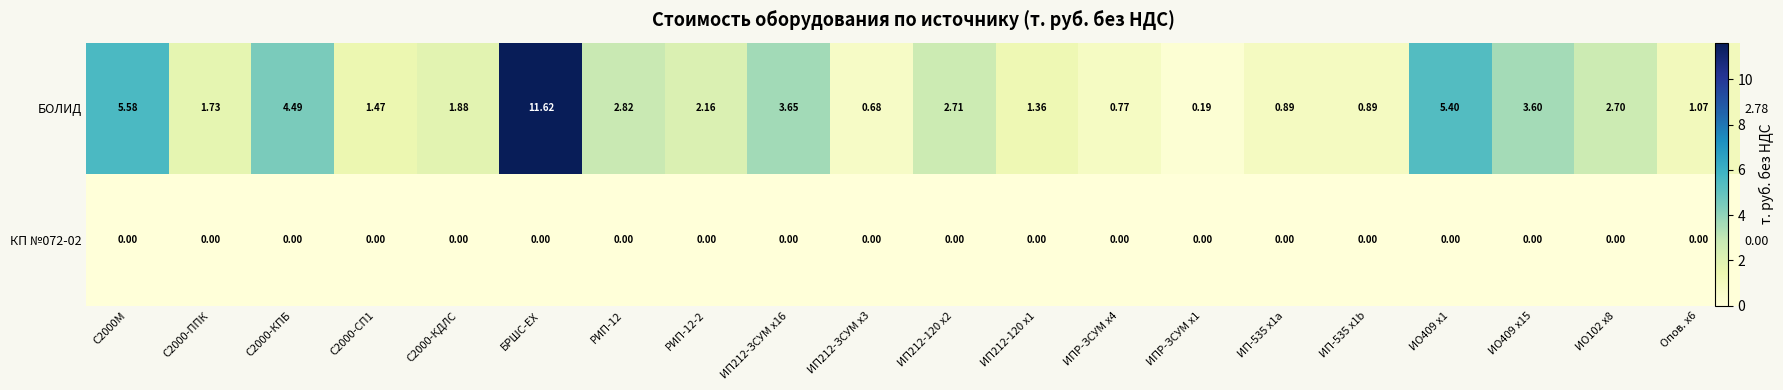

At which label is КП №072-02 closest to 0?

С2000М